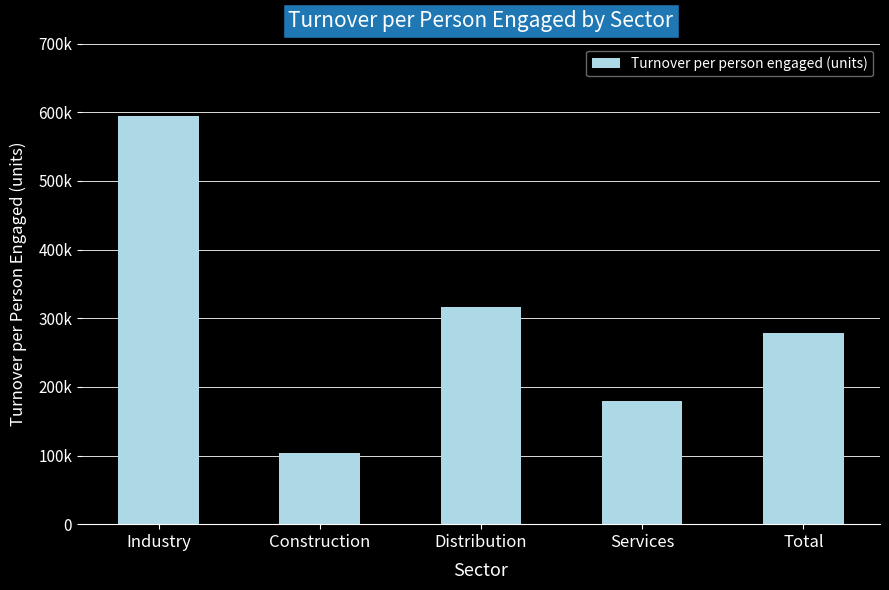

At which category does the chart reach its peak across all series?

Industry